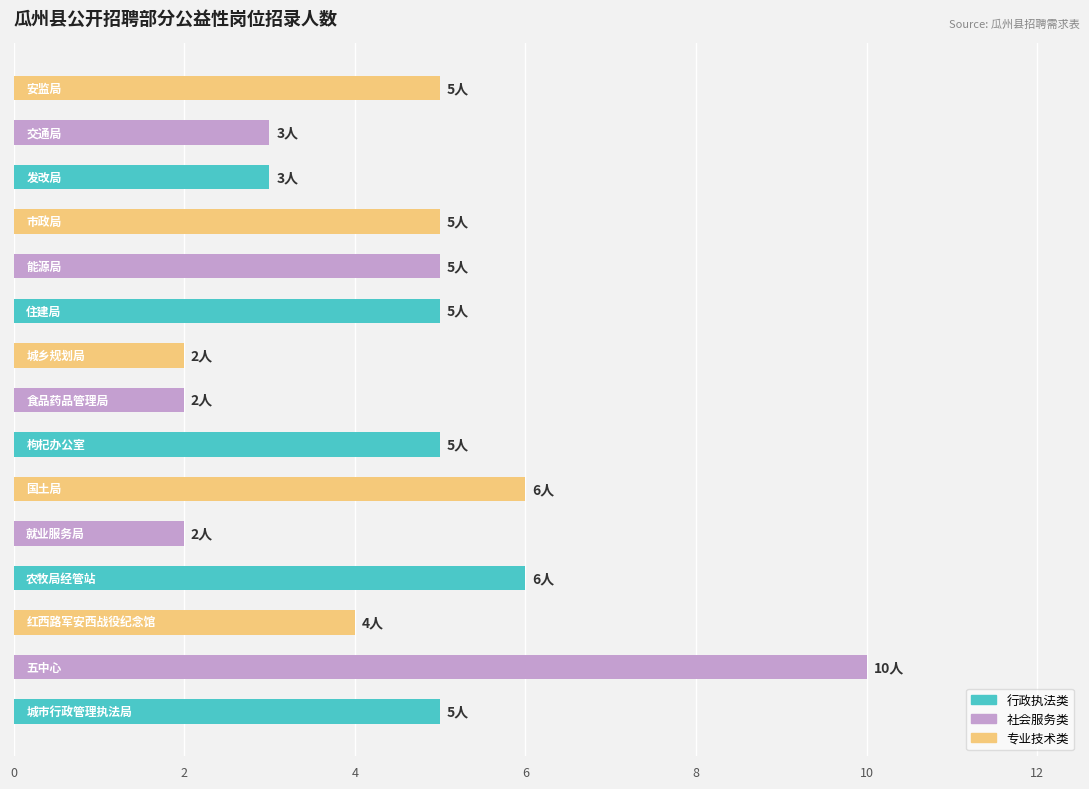

How many values are below 5?

6